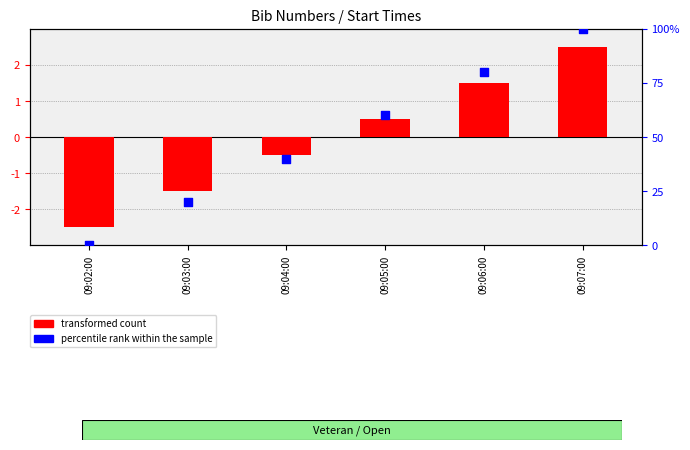

At which category is the sum across all series the highest?

09:07:00